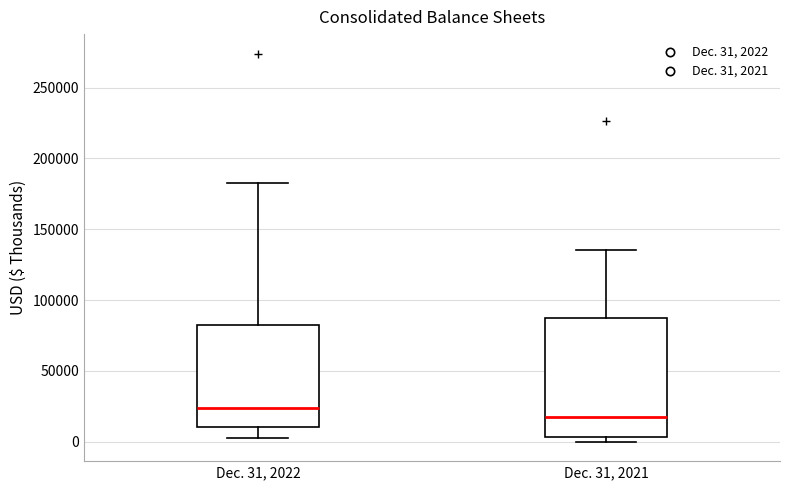

Reading left to right, read every box against the y-axis: the position of its median line, the range the box covers, and the ends of its whiskers. The values are not printed on the chart, so give them approximately, as read against the axis.

Dec. 31, 2022: median 25000, box 10000 to 80000, whiskers 5000 to 185000
Dec. 31, 2021: median 20000, box 5000 to 90000, whiskers 0 to 135000